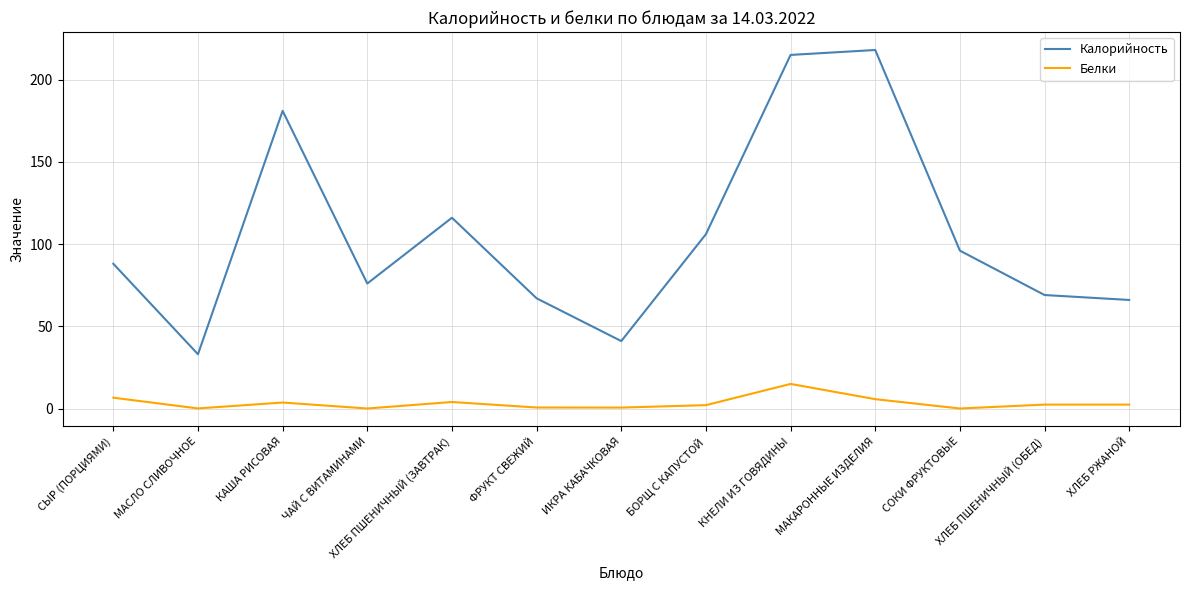

Read the Калорийность value at СЫР (ПОРЦИЯМИ).

88.0